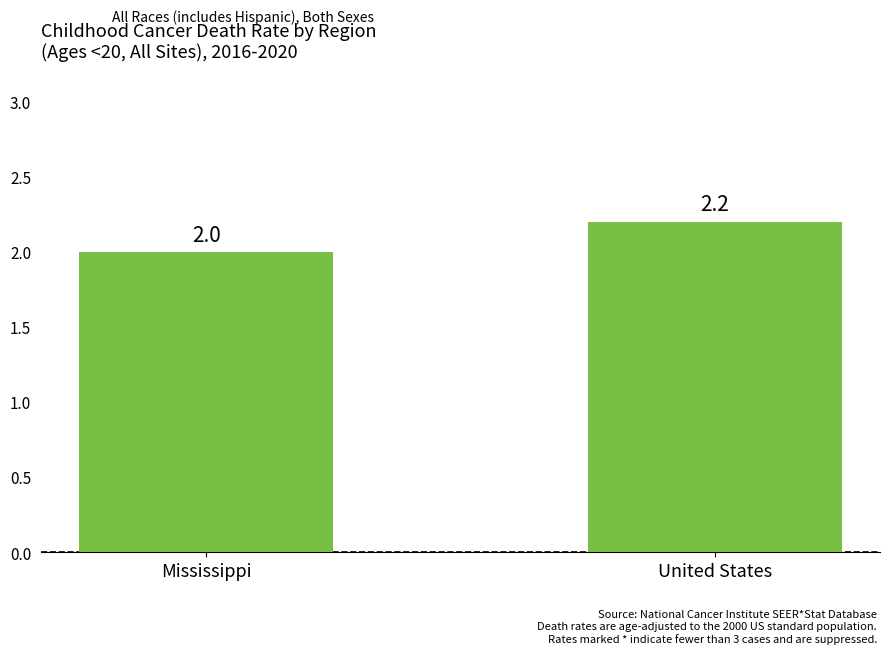

What is the difference between the maximum and minimum values?

0.2